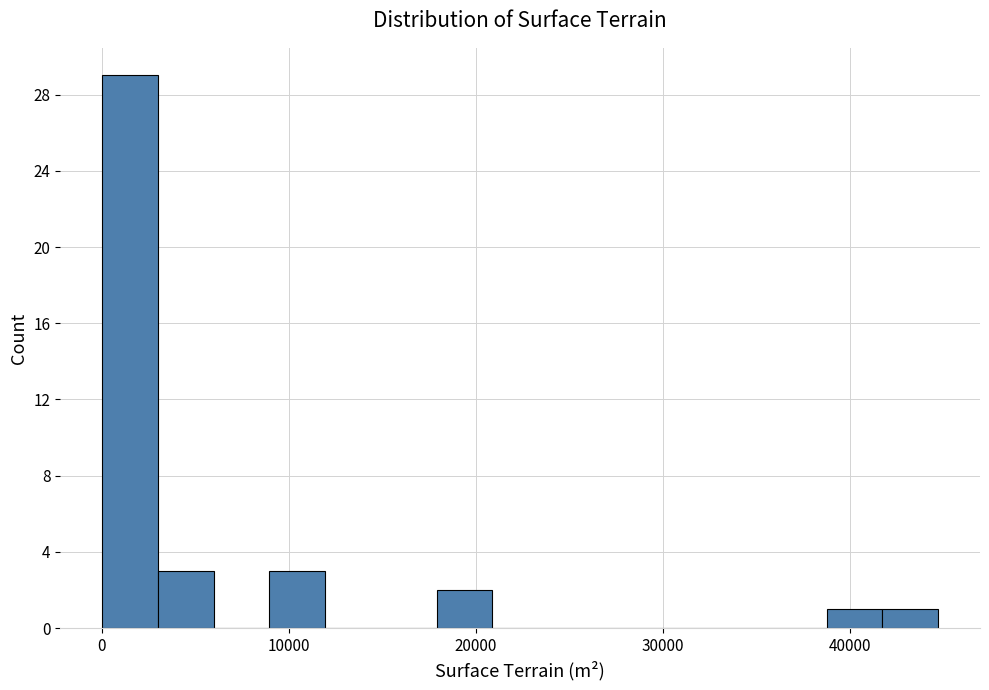

Around what value on the x-axis is the tallest bar? Give the approximate position of its centre, as read against the axis.

2000